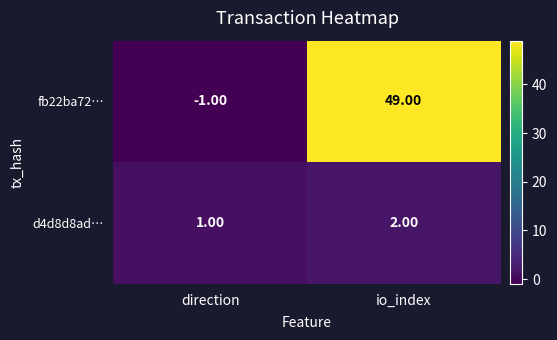

What is the sum of the fb22ba72… values at io_index and direction?

48